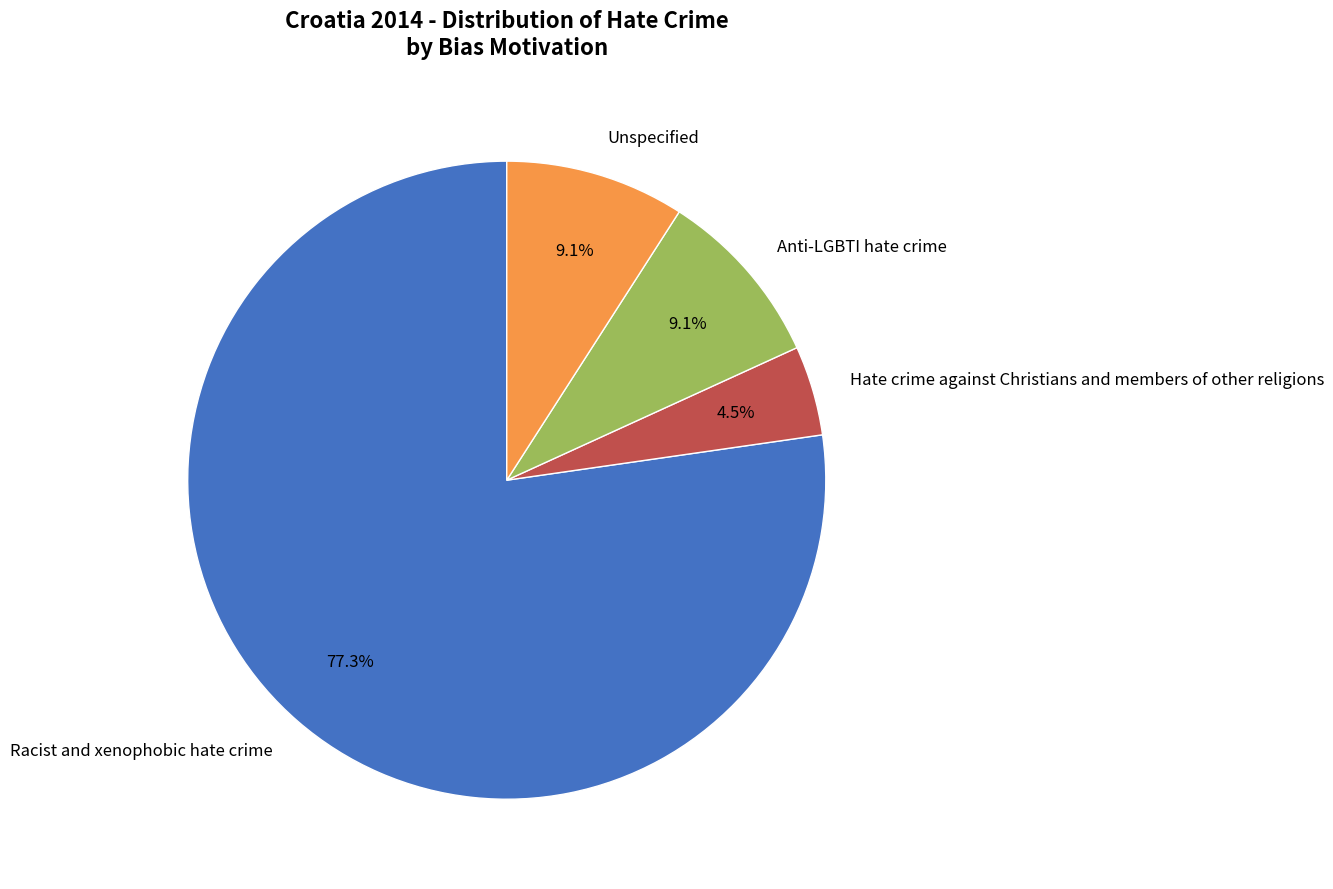

Between Anti-LGBTI hate crime and Hate crime against Christians and members of other religions, which is larger?

Anti-LGBTI hate crime